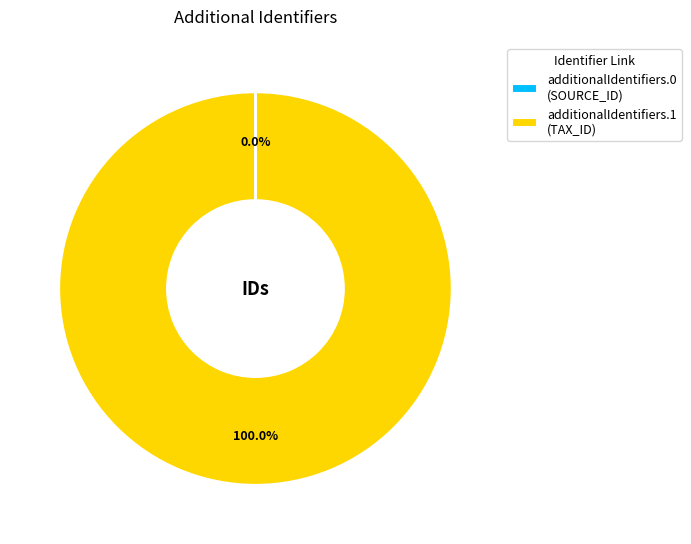

What is the majority slice?

additionalIdentifiers.1 (TAX_ID)